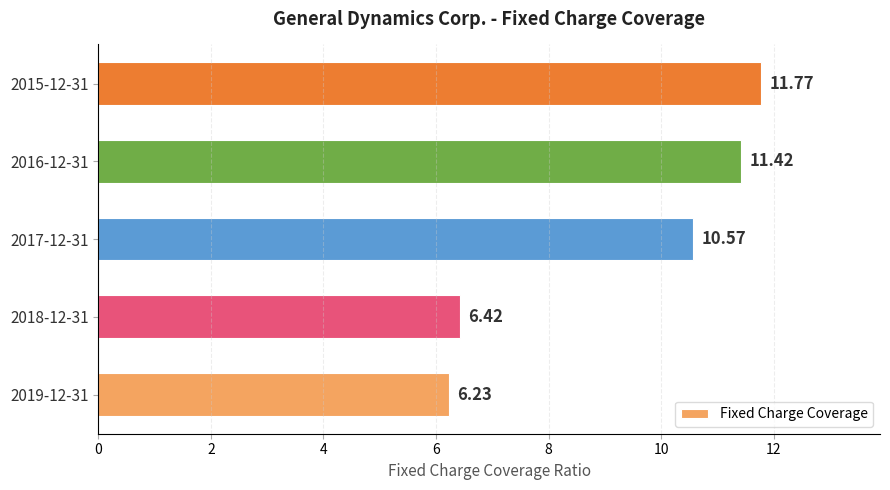

Rank the categories by value from highest to lowest.

2015-12-31, 2016-12-31, 2017-12-31, 2018-12-31, 2019-12-31